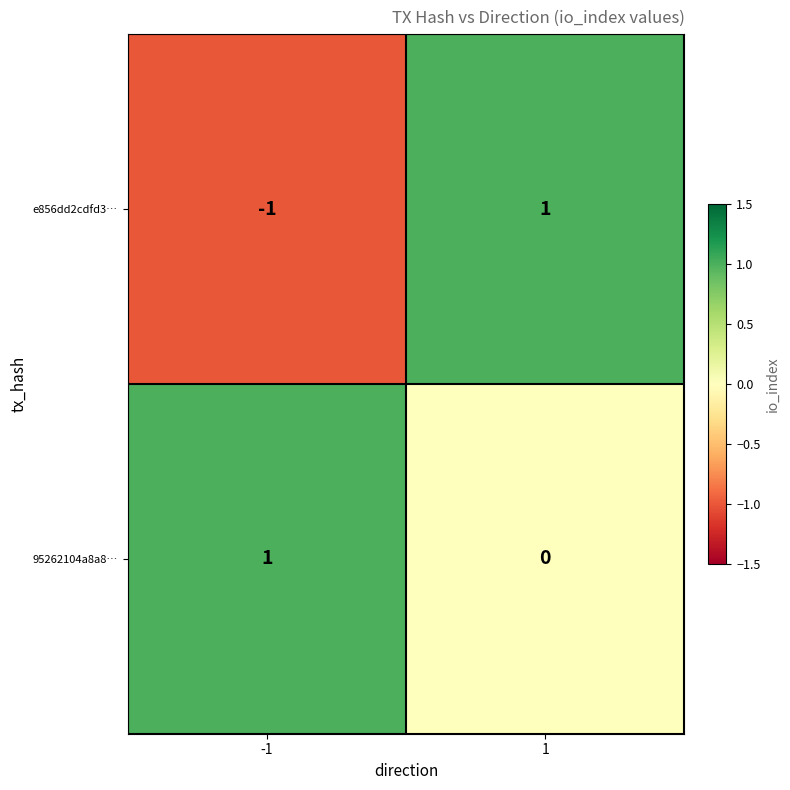

How many values in the 95262104a8a8… series are below 1?

1